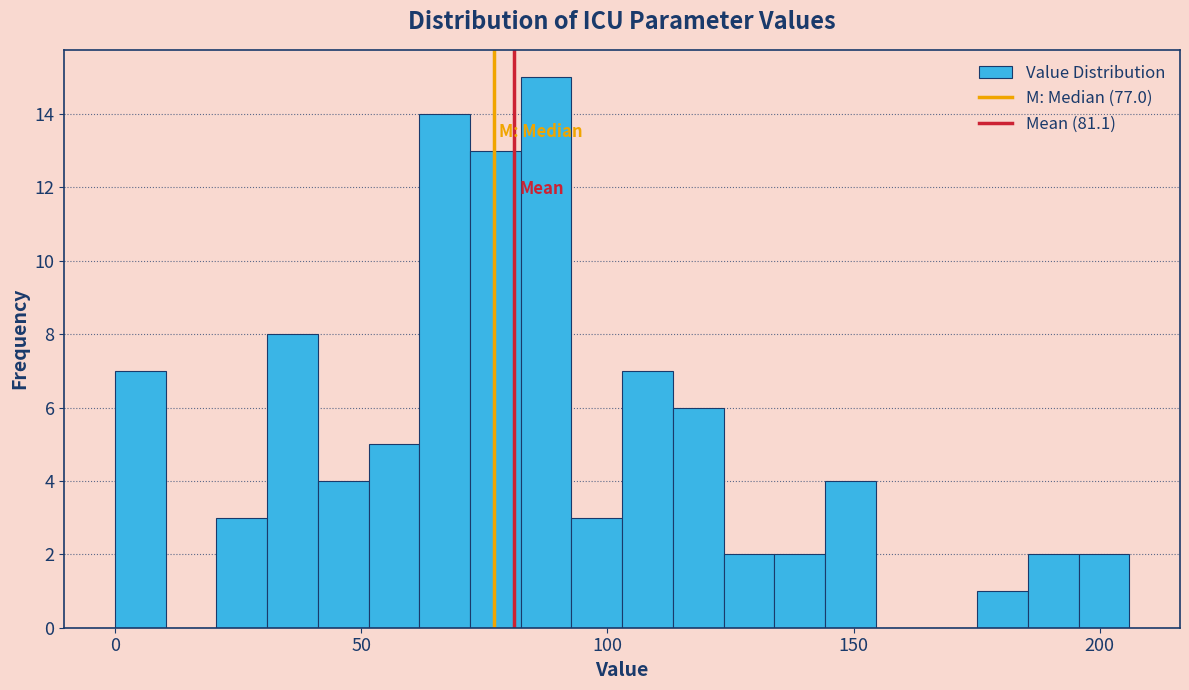

Read against the x-axis, roughly where is the centre of the tallest bar?

90